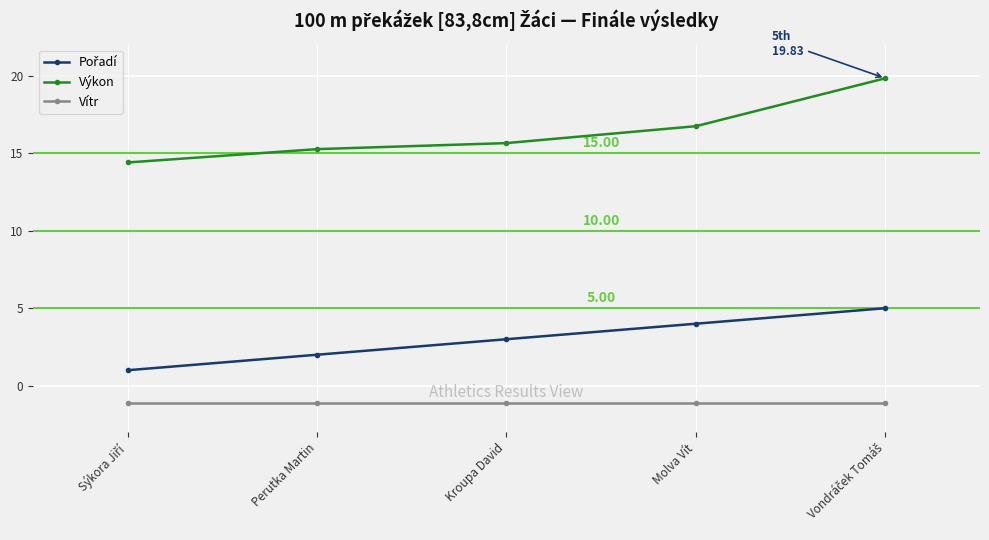

What is the average value of the Výkon series?

16.4